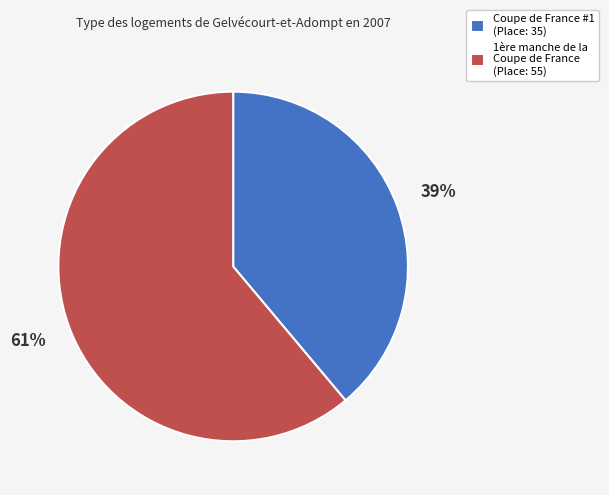

Which slice is the largest?

1ère manche de la Coupe de France (Place: 55)